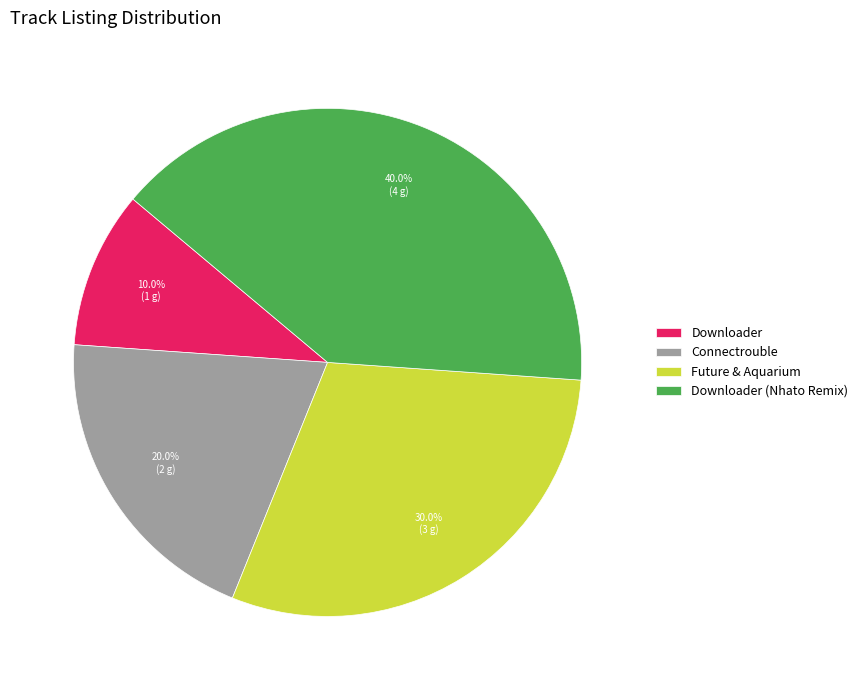

To the nearest percent, what is the combined percentage of Downloader (Nhato Remix) and Downloader?

50%